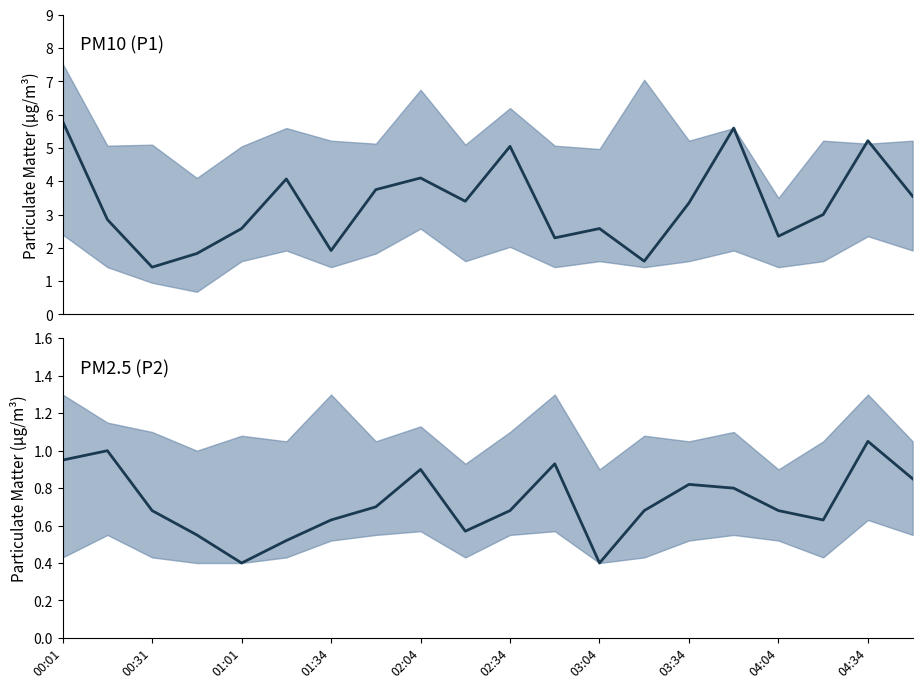

What is the difference between the second highest and minimum values in the P2 mean series?

0.6